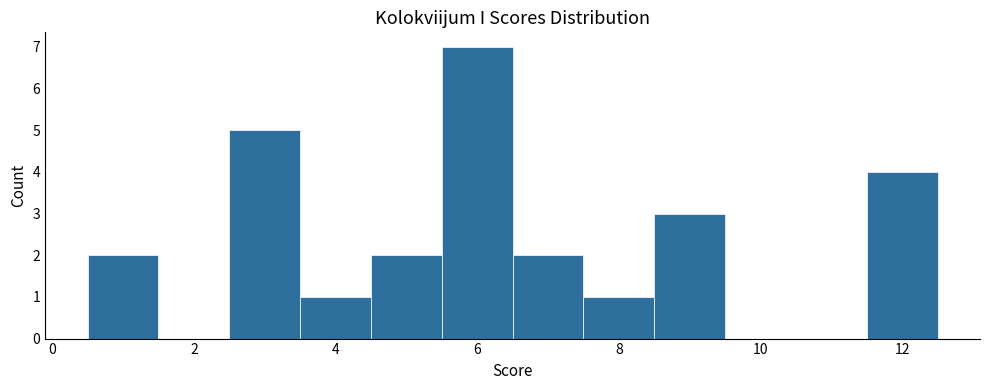

How tall is the bar that spans 3.5 to 4.5 on the x-axis? Neither the bar edges nor the heights are printed on the chart, so give them approximately, as read against the axes.

1